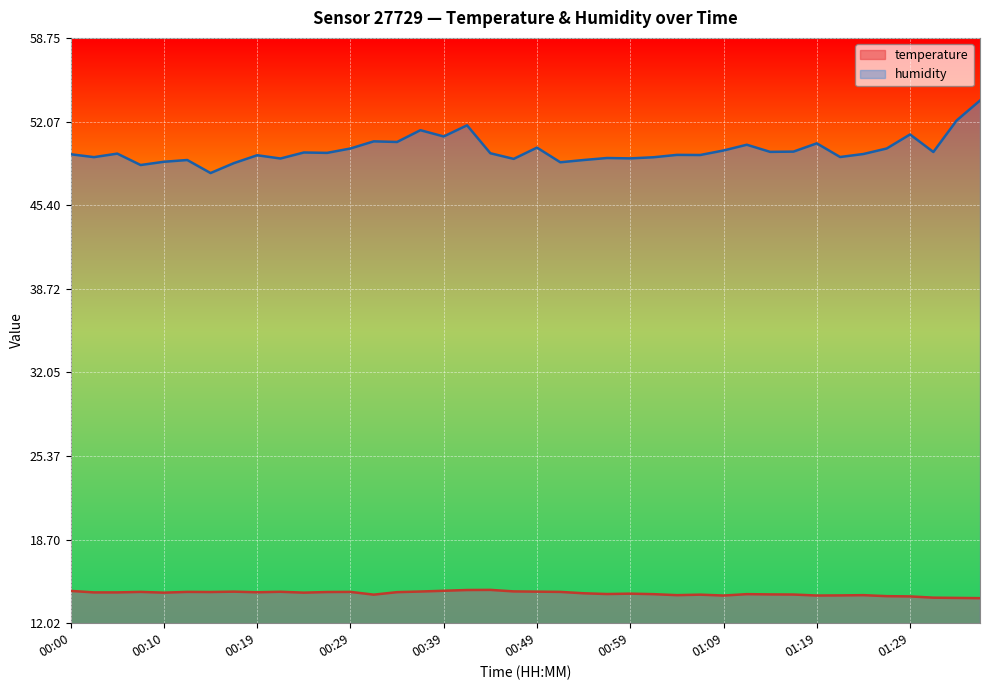

Which category has the highest value in the humidity series?

01:37